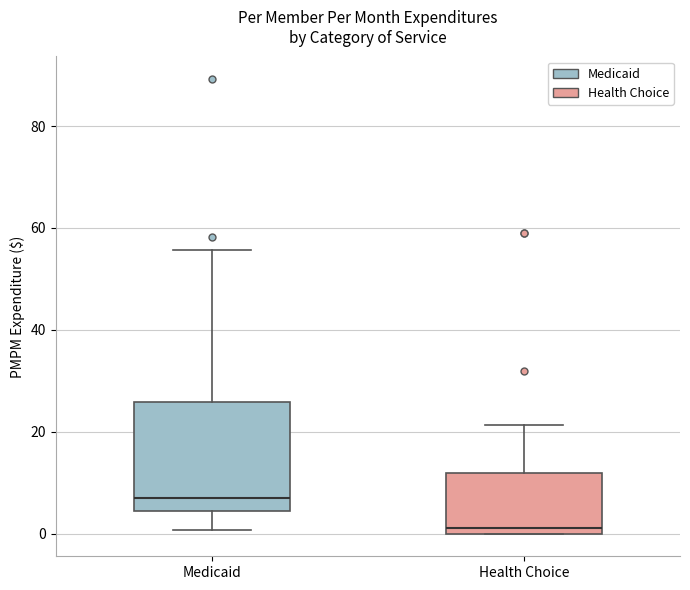

Which box has the lowest median line?

Health Choice